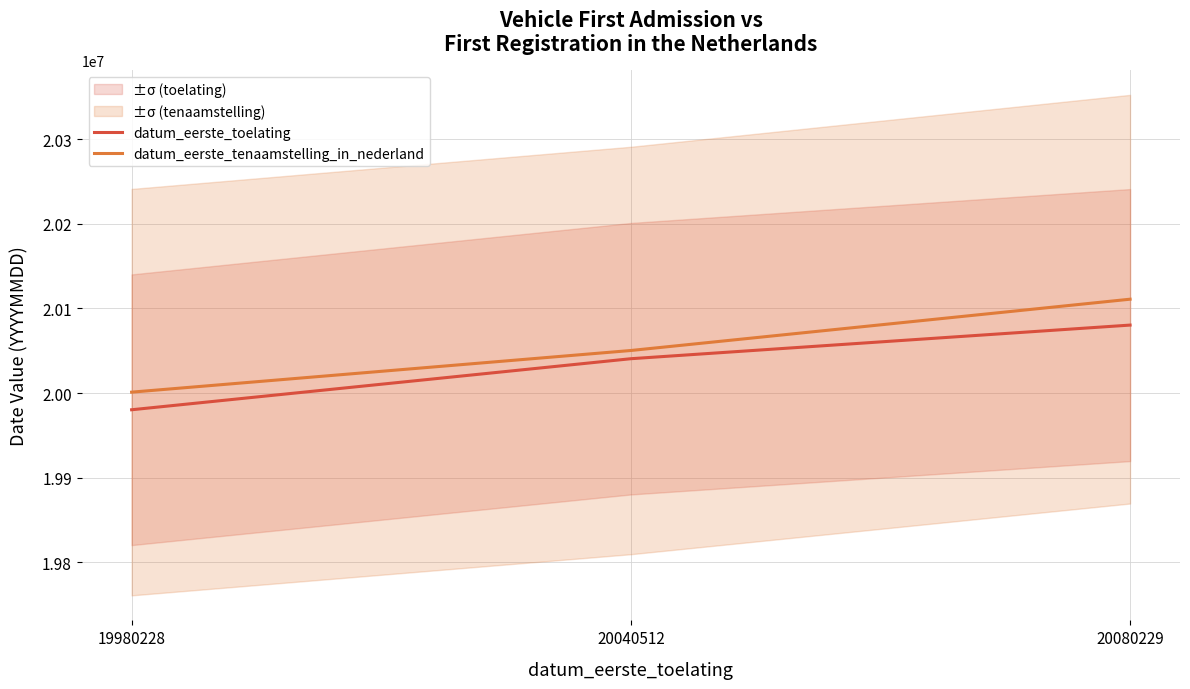

What is the sum of the datum_eerste_tenaamstelling_in_nederland values at 20080229 and 20040512?

40161027